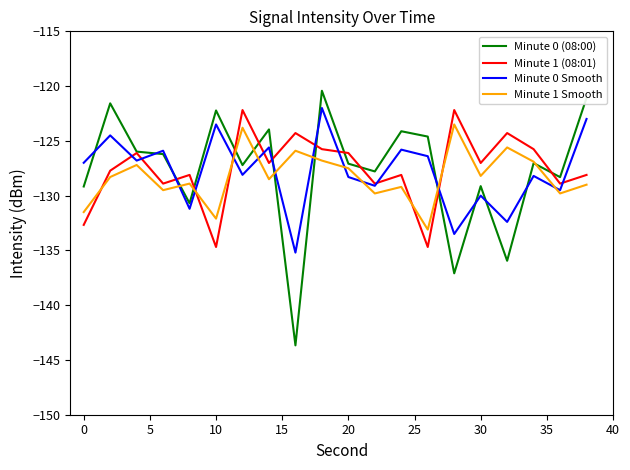

What is the maximum value for Minute 1 (08:01)?

-122.2